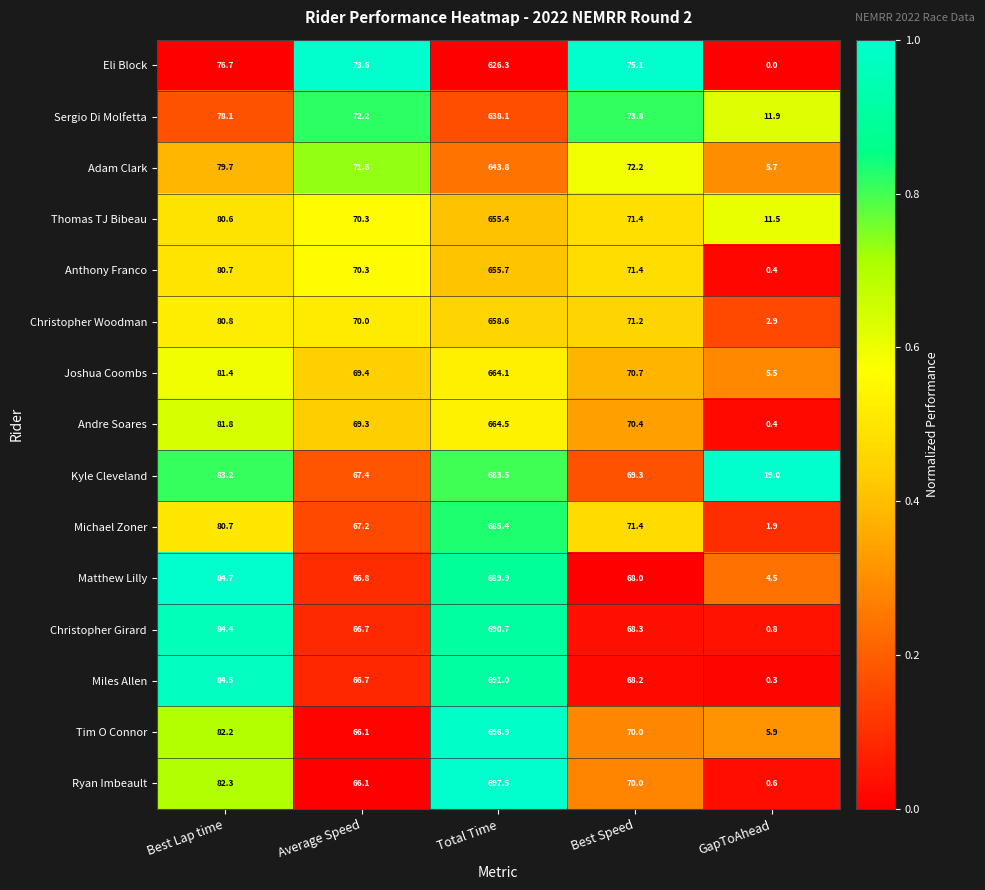

Which category has the lowest value across all series?

GapToAhead